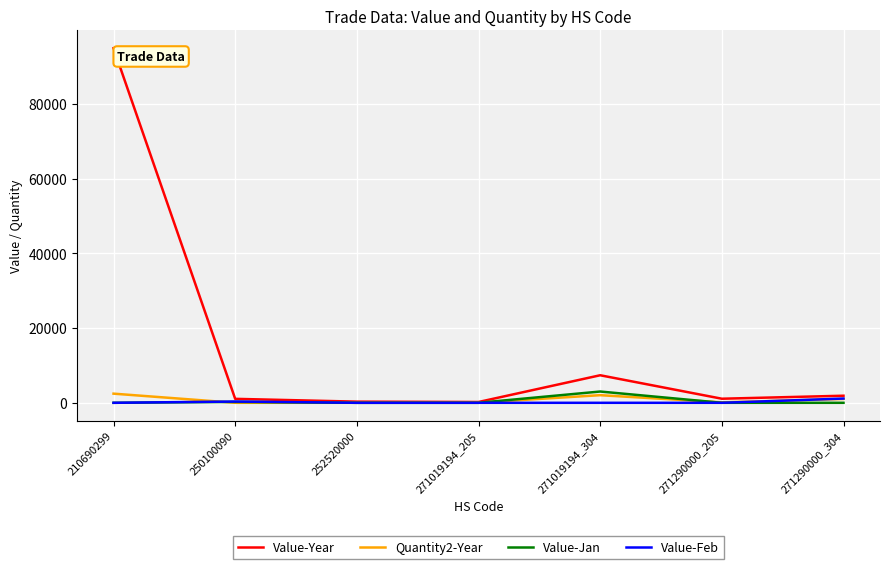

Which series has the widest spread of values?

Value-Year